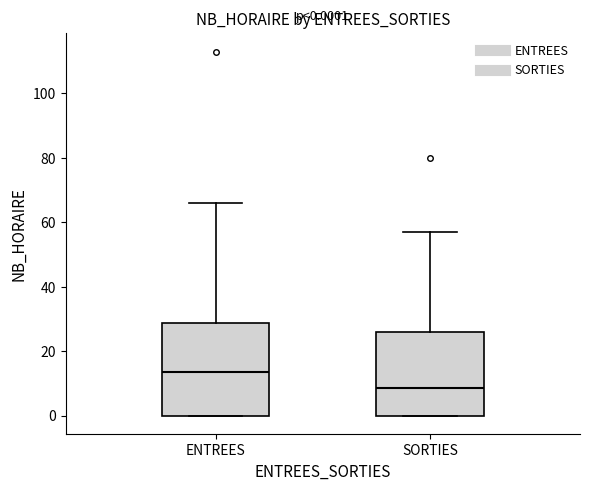

Comparing the boxes themselves (not the whiskers), which one is the tallest?

ENTREES